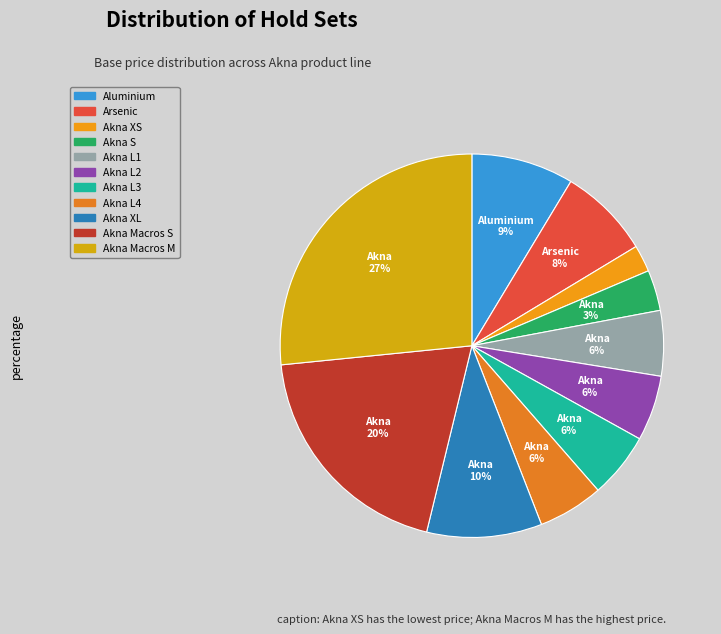

Which slice is the smallest?

Akna XS